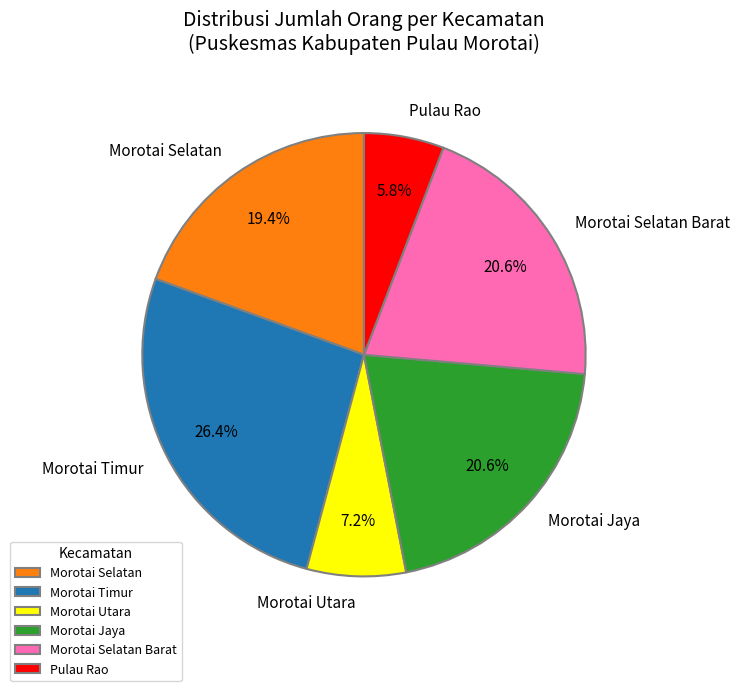

The Morotai Utara slice represents 1% of the pie. True or false?

False